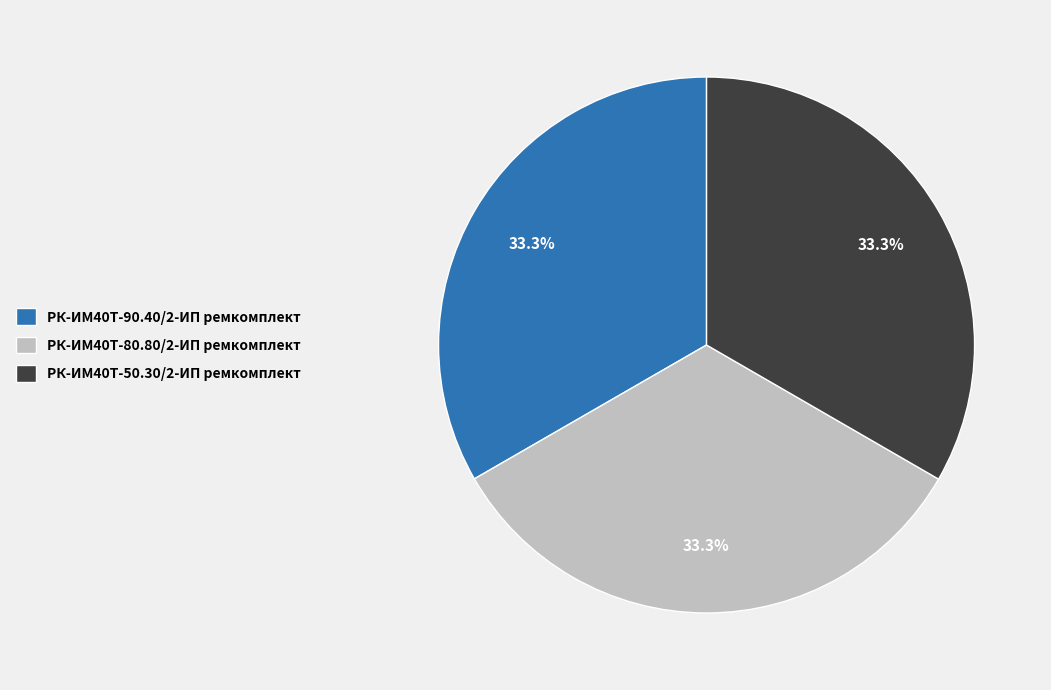

What percentage is the РК-ИМ40T-80.80/2-ИП ремкомплект slice, to the nearest percent?

33%